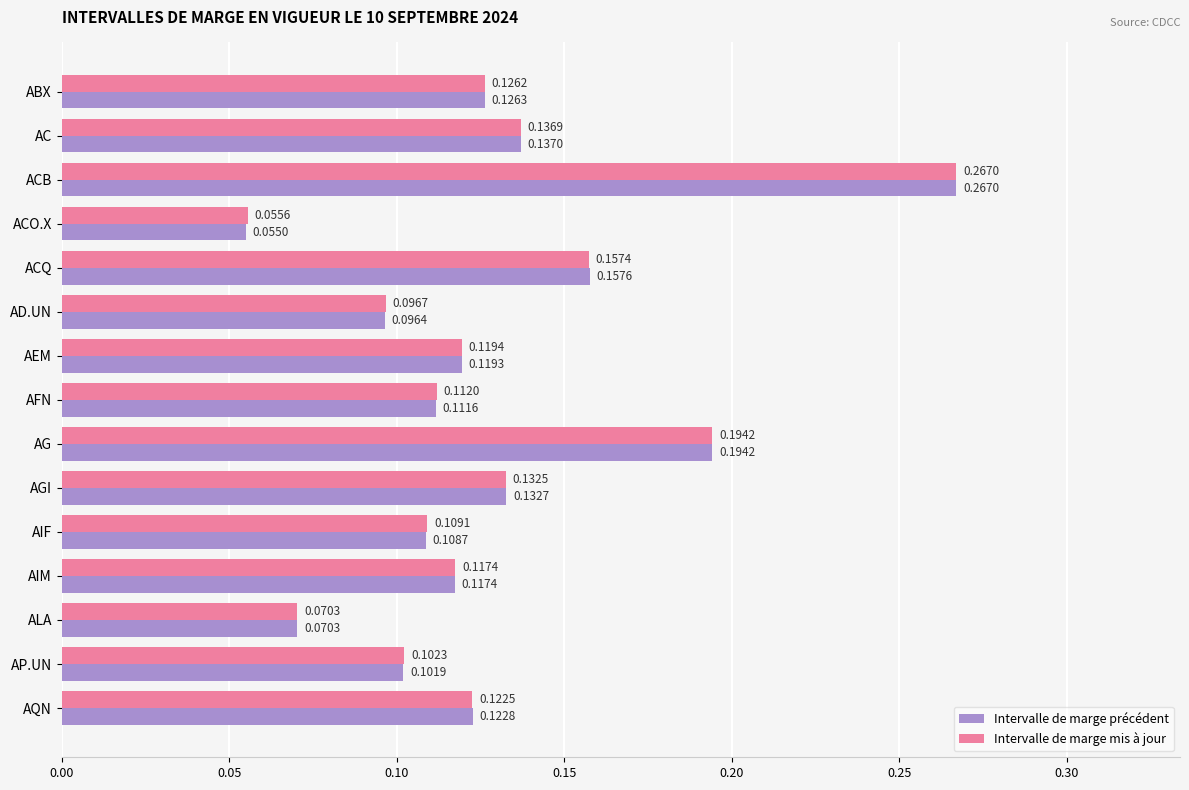

Between AIM and AQN, which series saw the biggest shift?

Intervalle de marge précédent